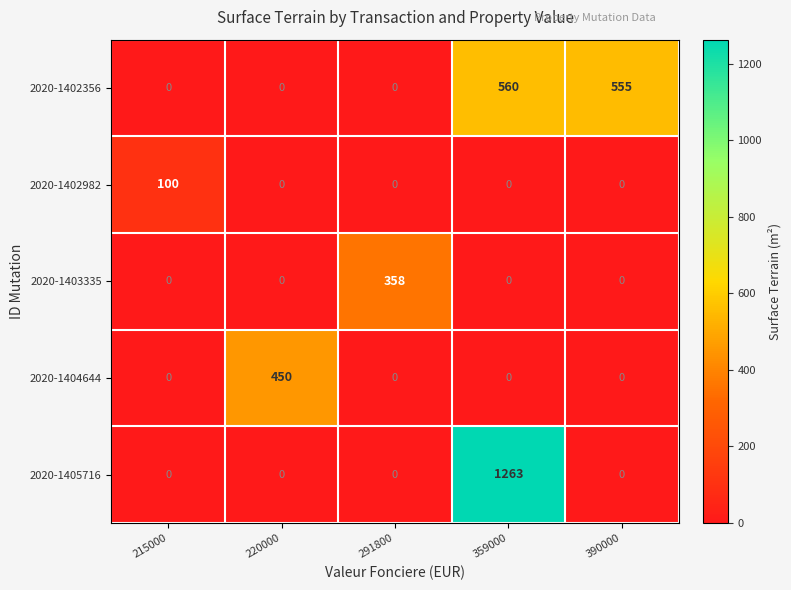

What is the spread (max minus min) of values at 215000?

100